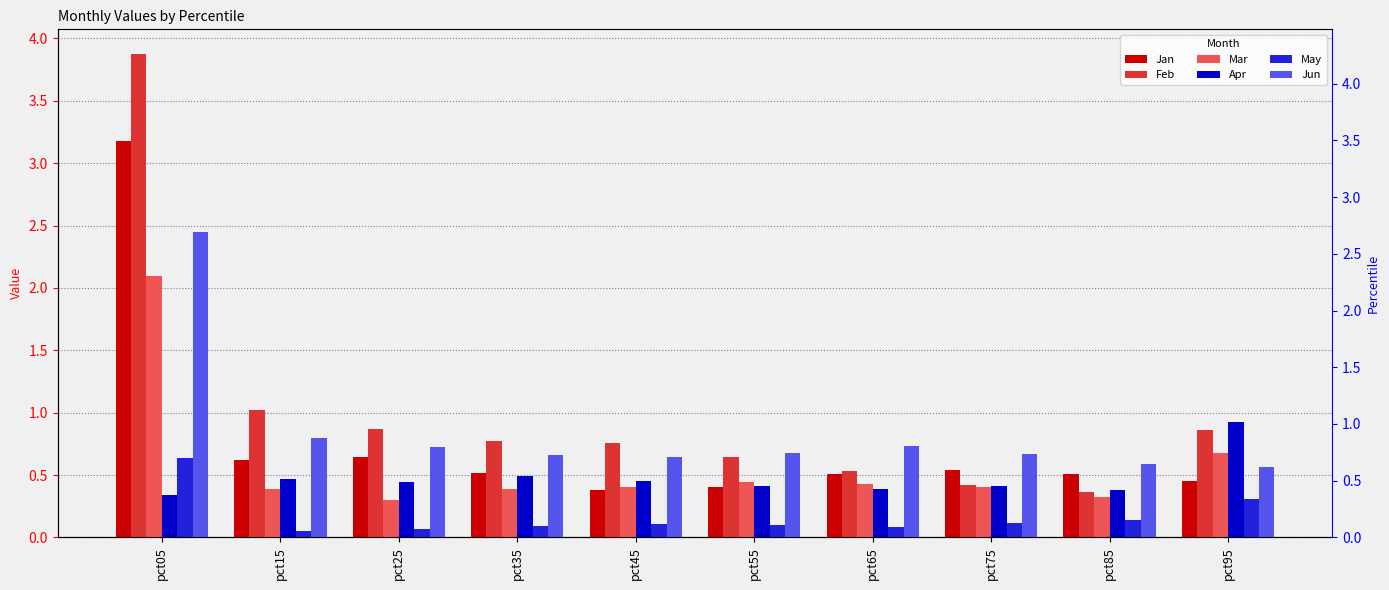

The May series shows 0.1 at pct15. True or false?

True